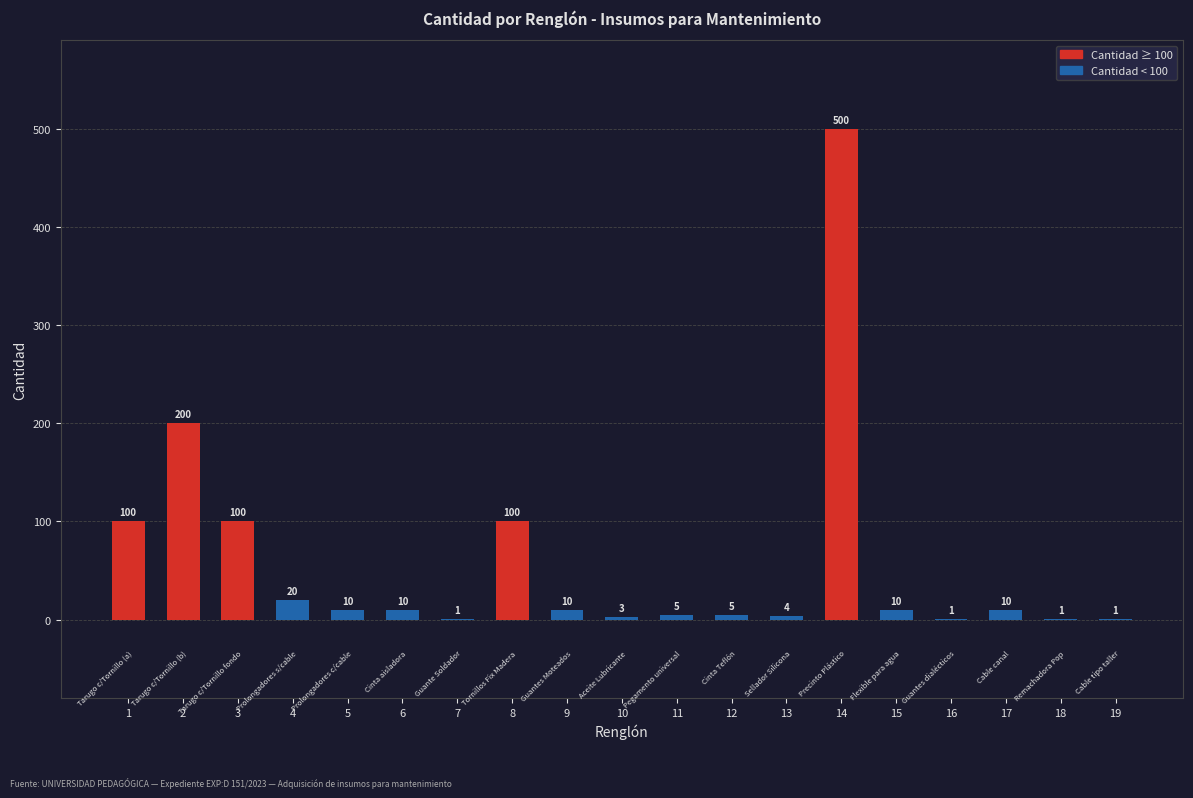

Reading left to right, extract all data points from this chart.

1=100	2=200	3=100	4=20	5=10	6=10	7=1	8=100	9=10	10=3	11=5	12=5	13=4	14=500	15=10	16=1	17=10	18=1	19=1